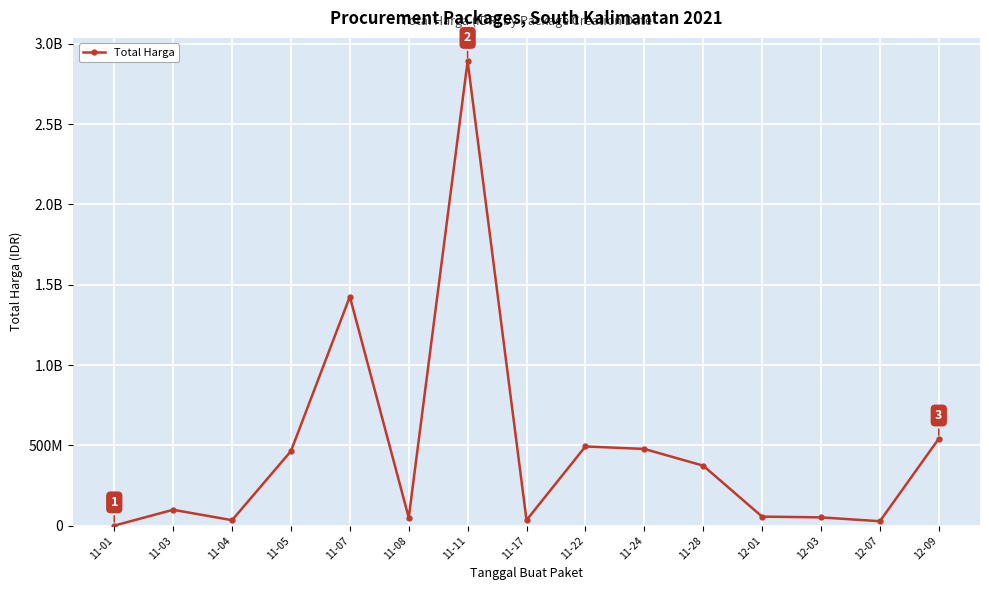

Is it true that the value at 11-17 is 57642691?

False